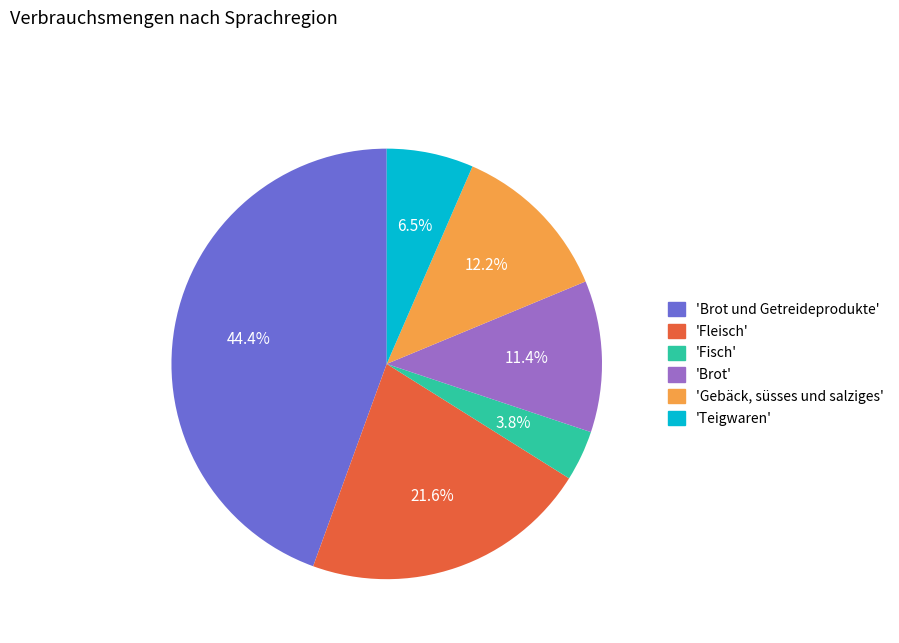

What is the ratio of the value at 'Fleisch' to the value at 'Brot'?

1.9